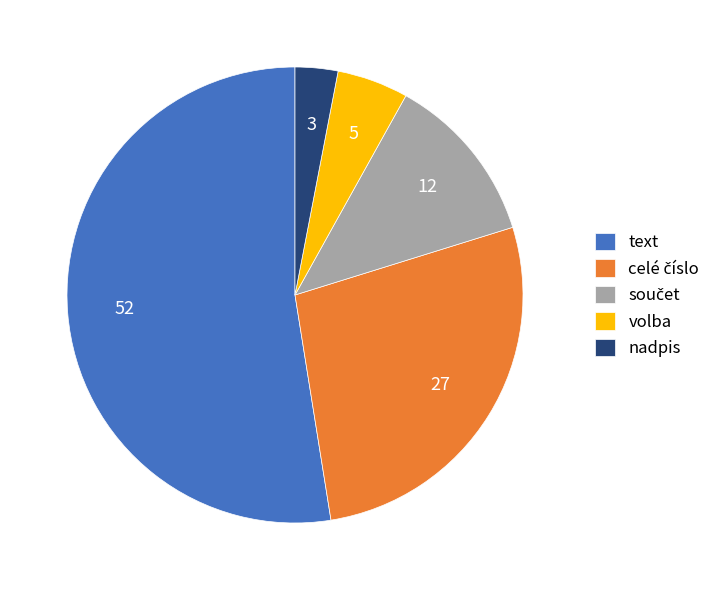

The nadpis slice represents 15% of the pie. True or false?

False